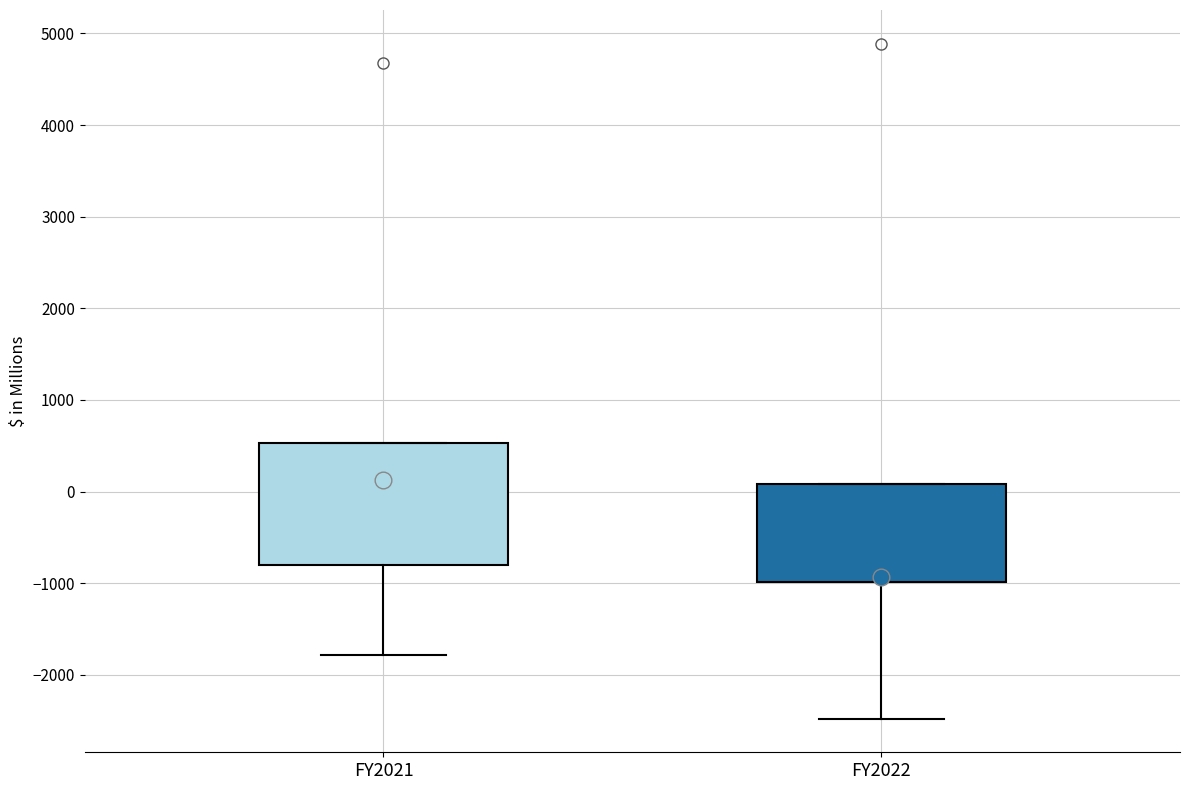

Reading left to right, read every box against the y-axis: the position of its median line, the range the box covers, and the ends of its whiskers. The values are not printed on the chart, so give them approximately, as read against the axis.

FY2021: median 100, box -800 to 500, whiskers -1800 to 500
FY2022: median -900, box -1000 to 100, whiskers -2500 to 100